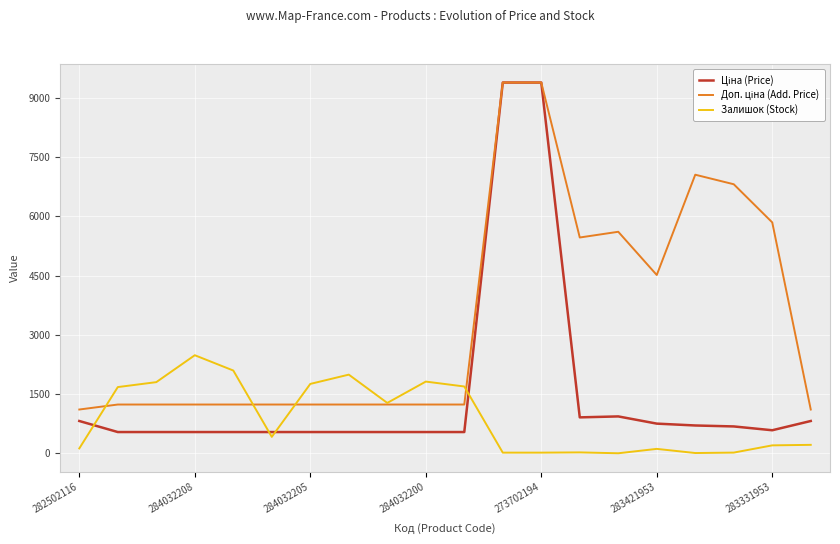

How many lines are shown in the chart?

3